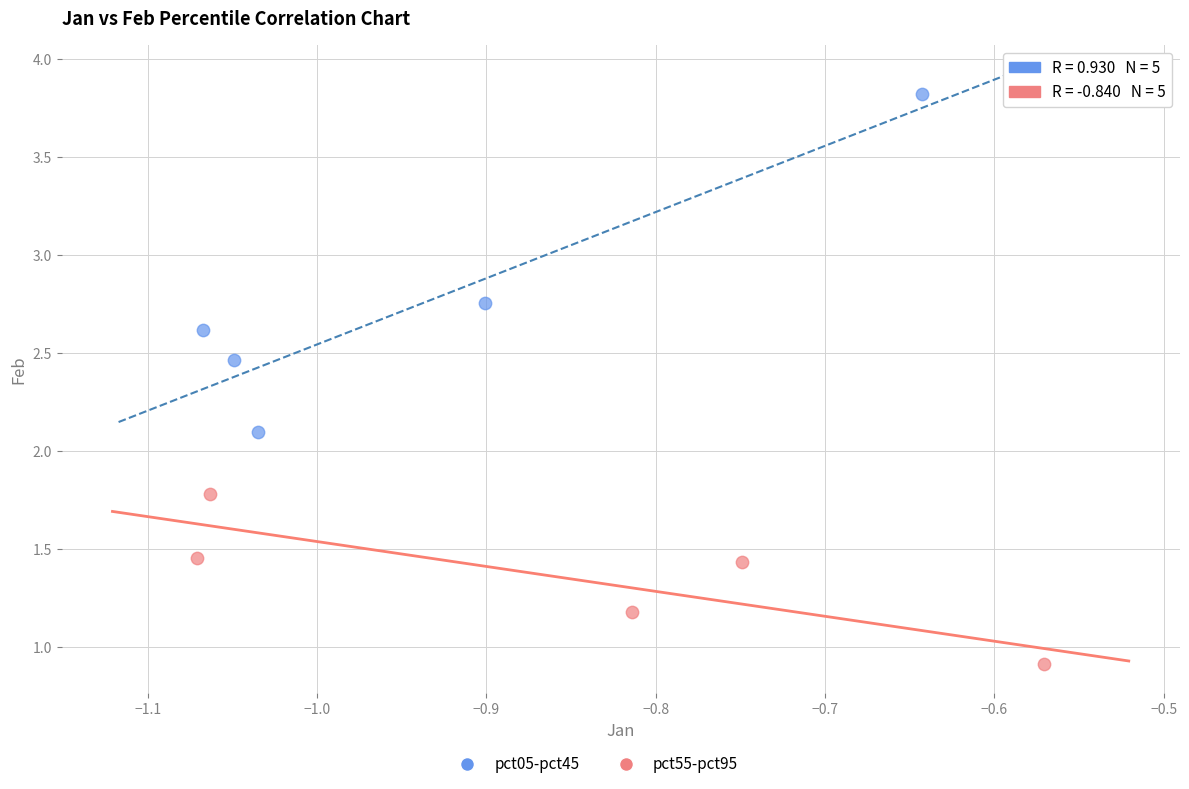

Which series has the largest Y range (max minus min)?

pct05-pct45